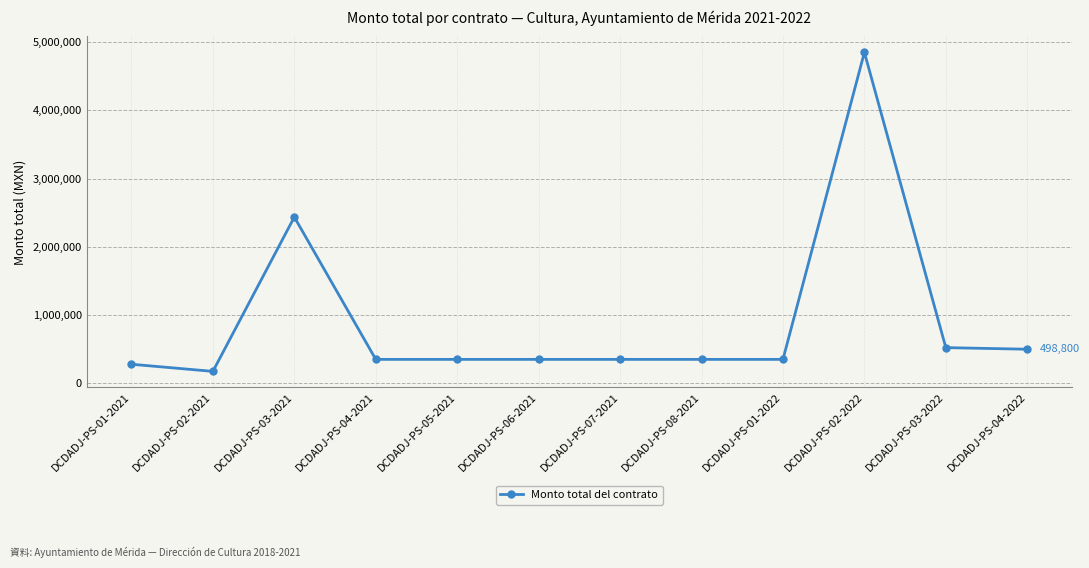

What is the difference between the maximum and minimum values?

4676000